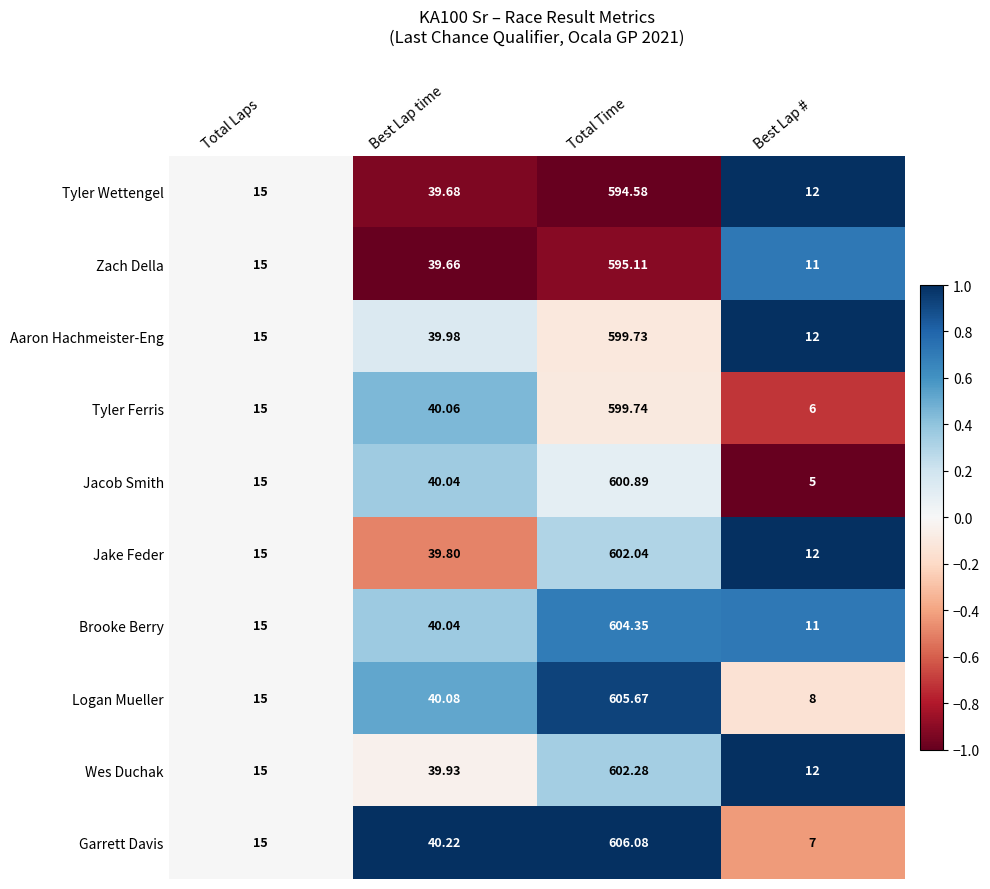

List the series in order of their peak value, highest first.

Garrett Davis, Logan Mueller, Brooke Berry, Wes Duchak, Jake Feder, Jacob Smith, Tyler Ferris, Aaron Hachmeister-Eng, Zach Della, Tyler Wettengel